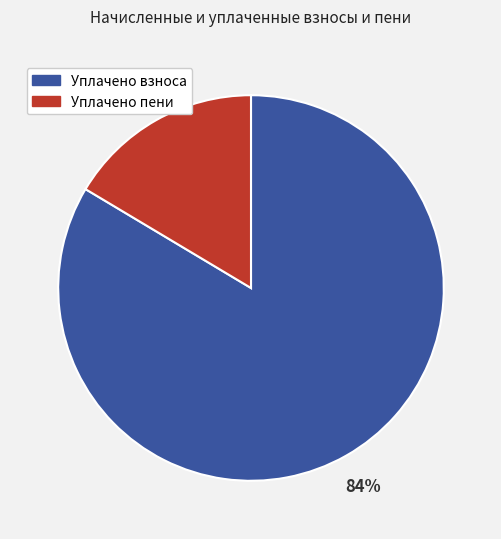

Which has a higher value, Уплачено взноса or Уплачено пени?

Уплачено взноса